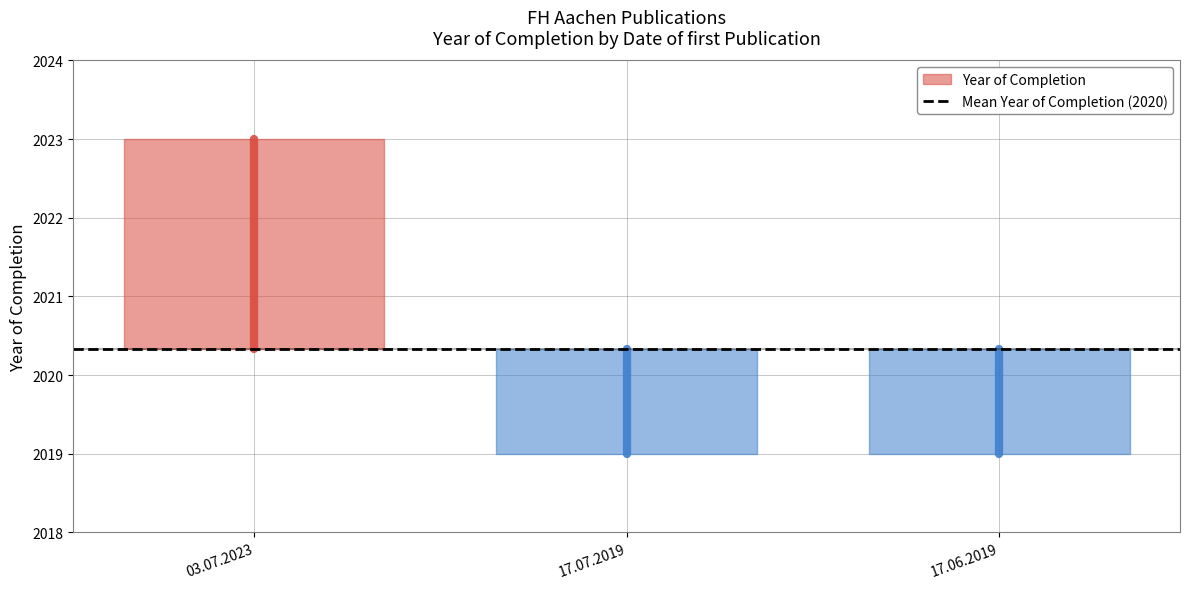

Reading left to right, transcribe all the data shown in this chart.

03.07.2023=2023	17.07.2019=2019	17.06.2019=2019